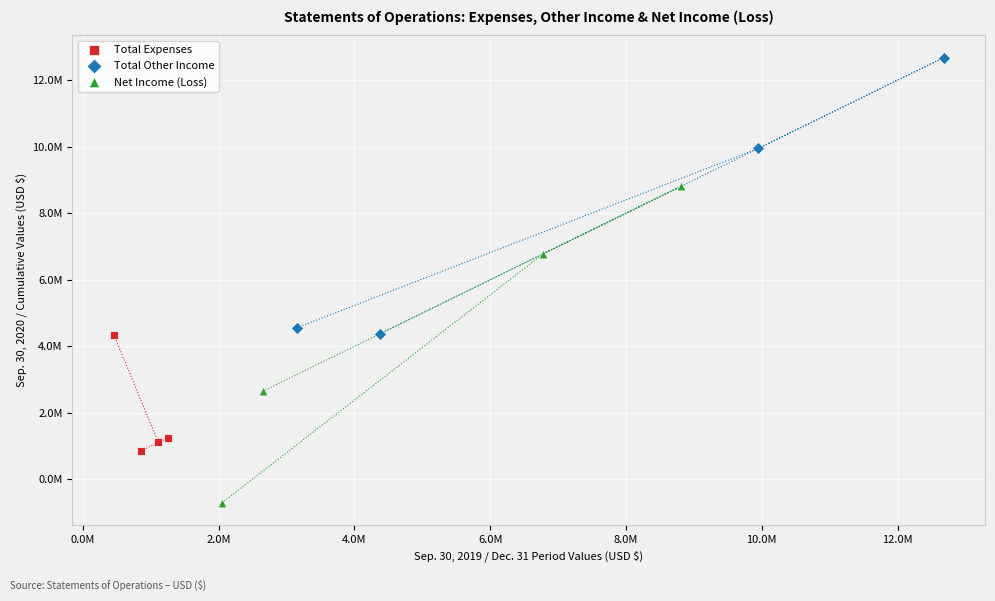

Which series reaches the maximum Y coordinate?

Total Other Income